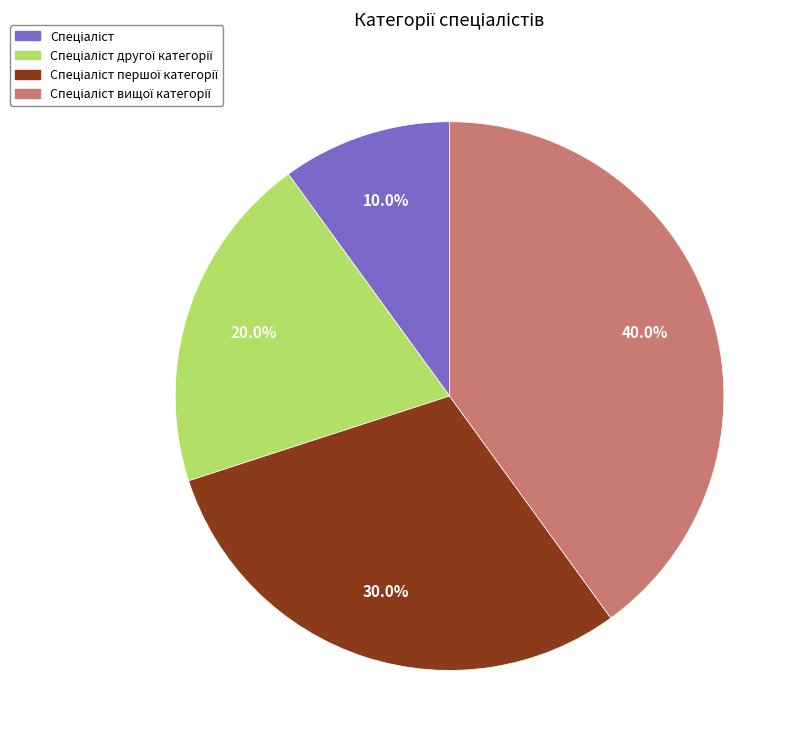

Is there a majority slice in this chart?

No